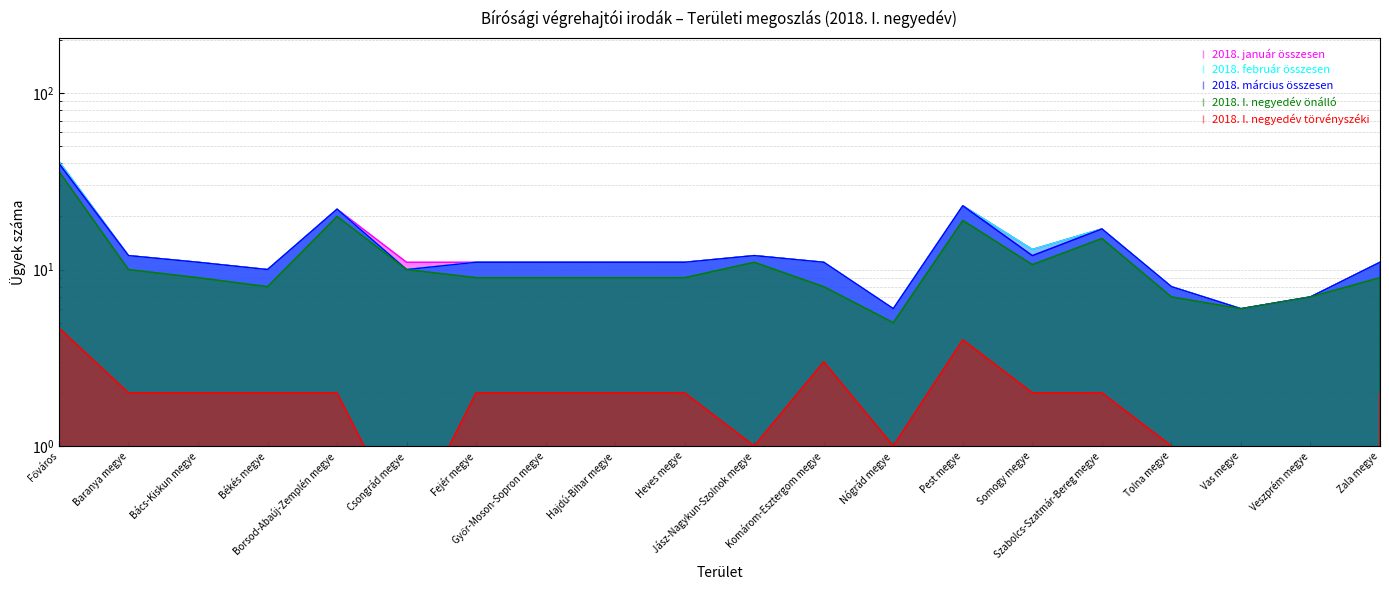

What is the difference between the second highest and minimum values in the 2018. március összesen series?

17.0